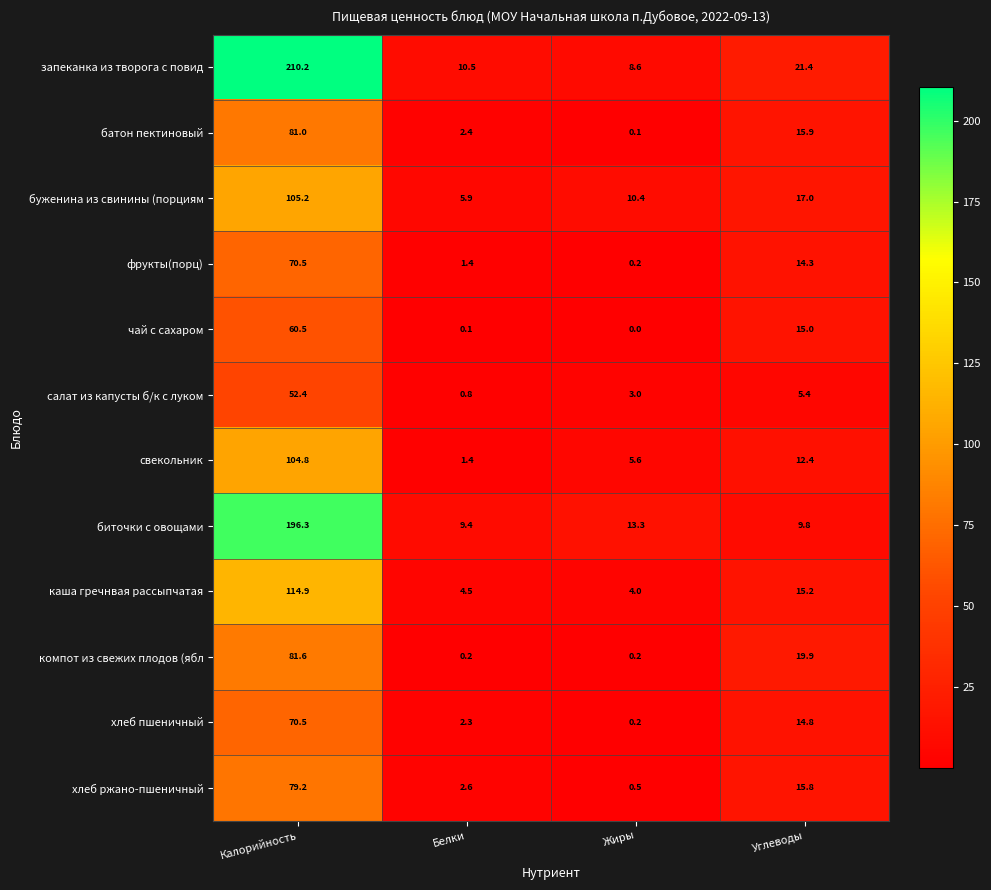

The хлеб пшеничный series shows 0.6 at Белки. True or false?

False